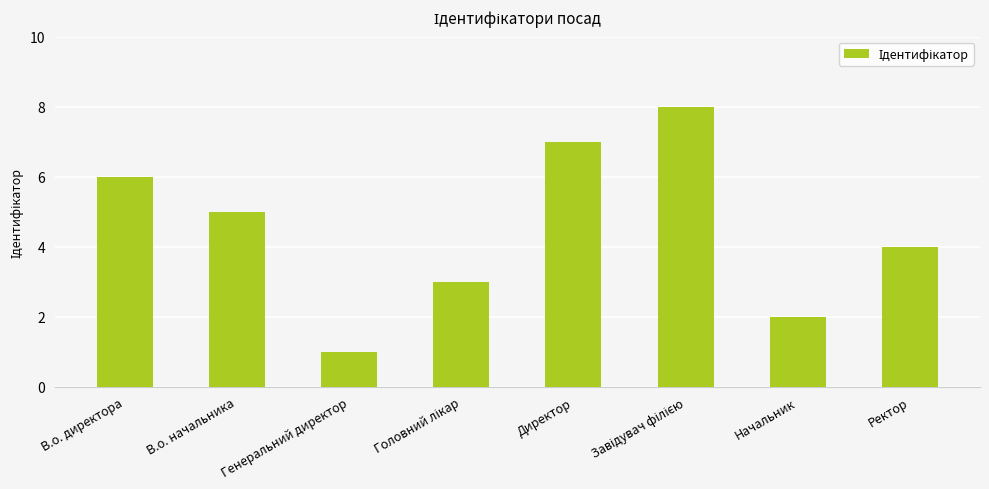

What is the change in value from Генеральний директор to Ректор?

+3